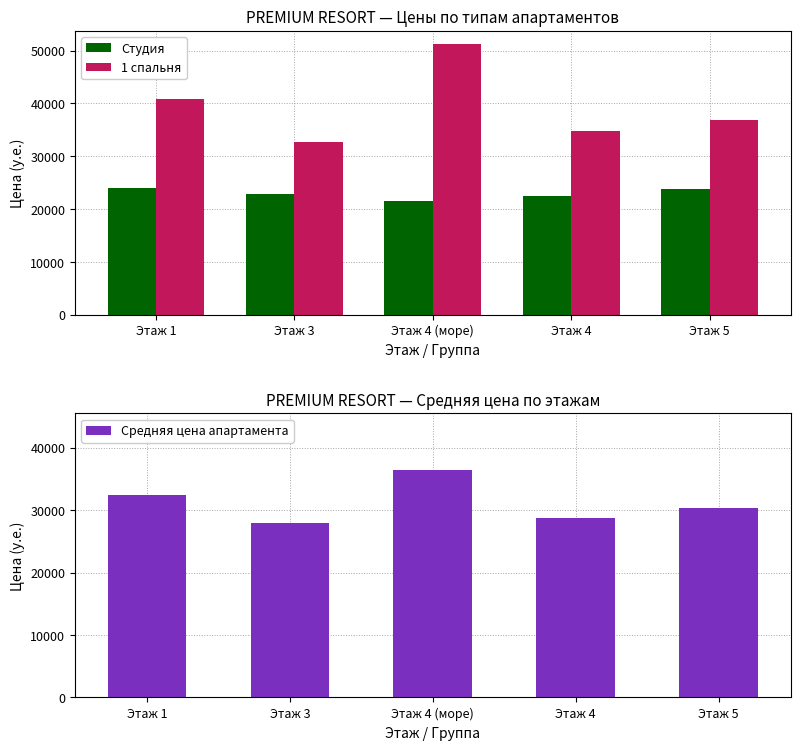

Reading left to right, extract all data points from this chart.

Студия: Этаж 1=24000	Этаж 3=22950	Этаж 4 (море)=21600	Этаж 4=22500	Этаж 5=23750
1 спальня: Этаж 1=40800	Этаж 3=32800	Этаж 4 (море)=51200	Этаж 4=34850	Этаж 5=36900
Средняя цена апартамента: Этаж 1=32400	Этаж 3=27875	Этаж 4 (море)=36400	Этаж 4=28675	Этаж 5=30325